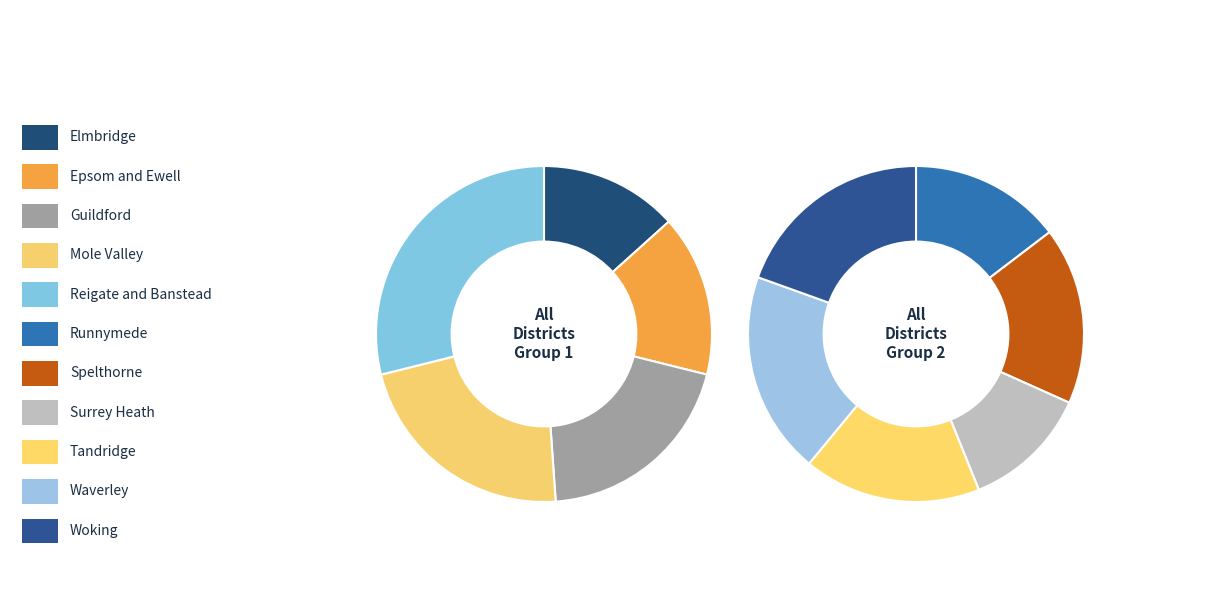

How many slices are in this pie chart?

11